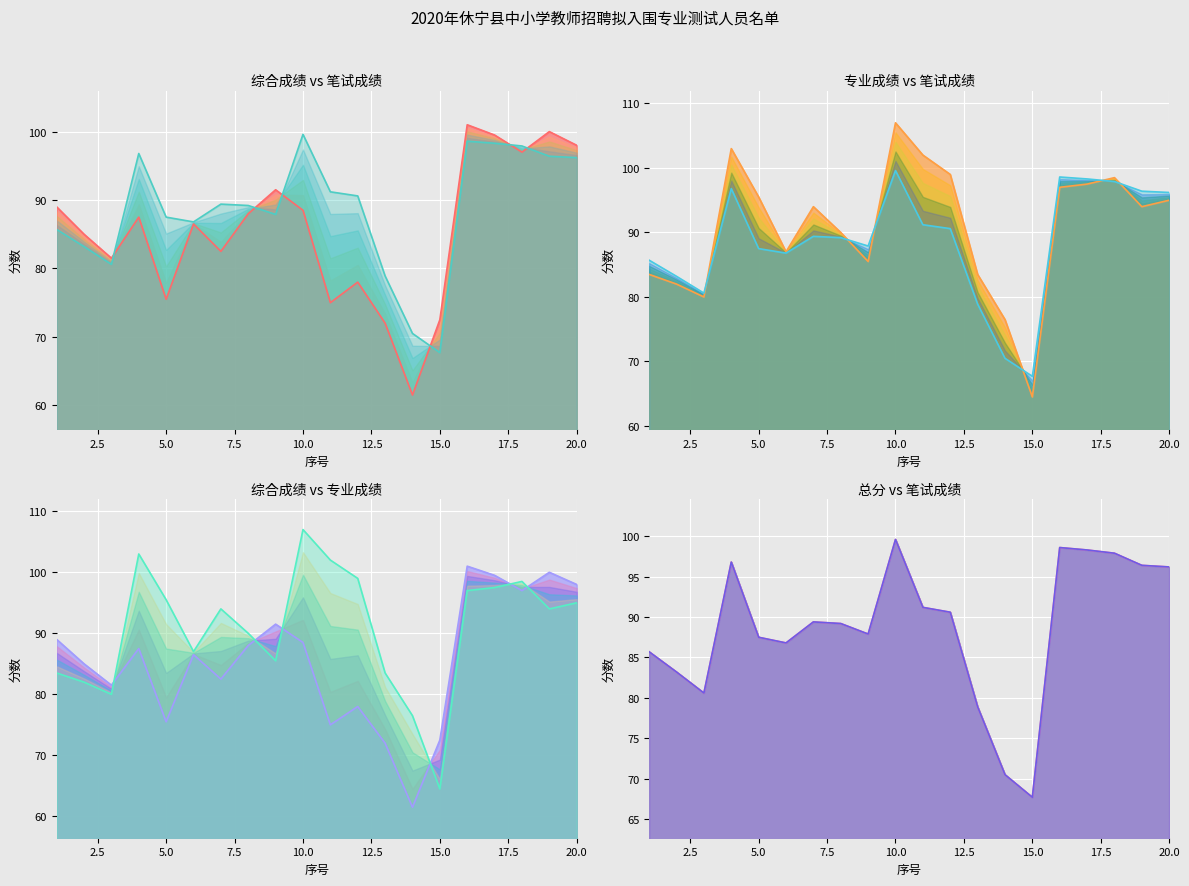

In 综合成绩 line, how many points are lower than both neighbors (excluding endpoints)?

6